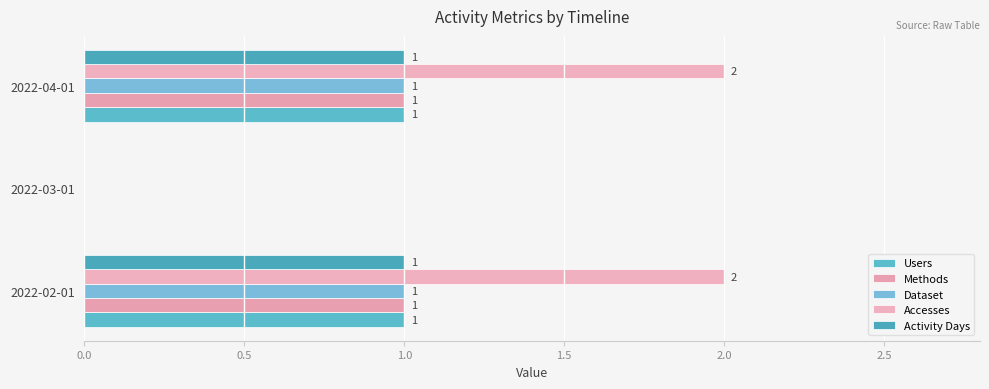

Where is Activity Days nearest to the value 0?

2022-03-01